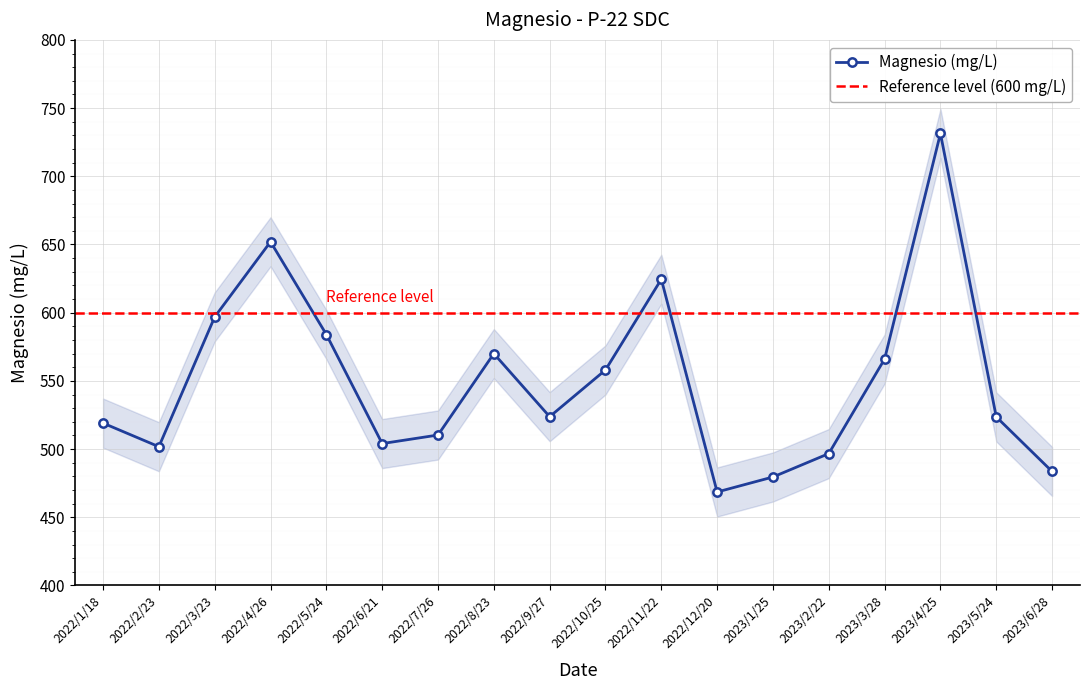

True or false: the data has more than 1 interior local peaks.

True